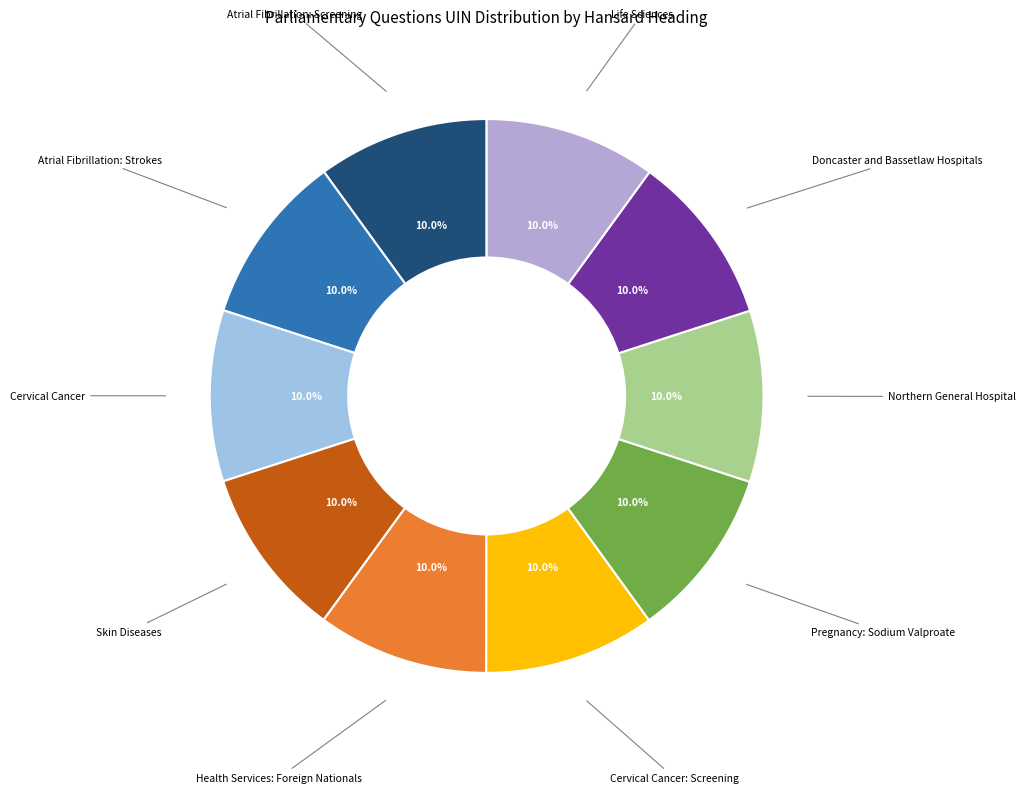

Count the number of slices in the pie.

10